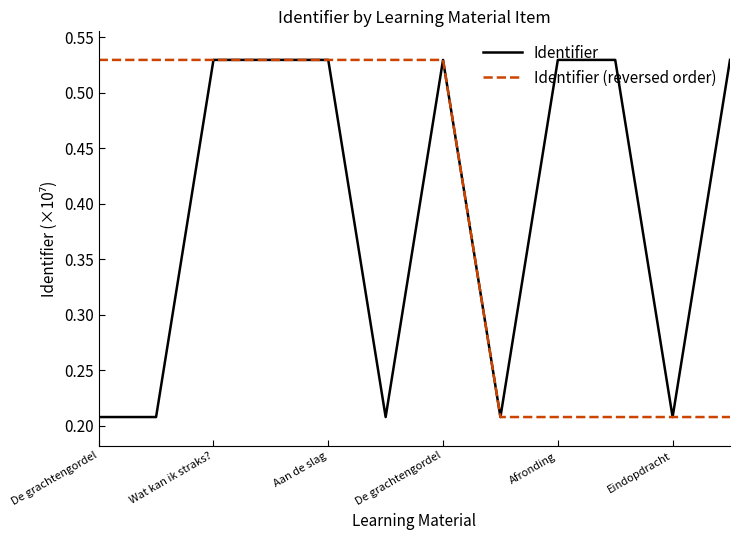

Does the chart have visible grid lines?

No